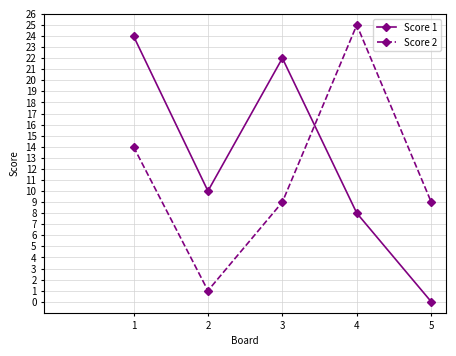

List the series in order of their peak value, lowest first.

Score 1, Score 2